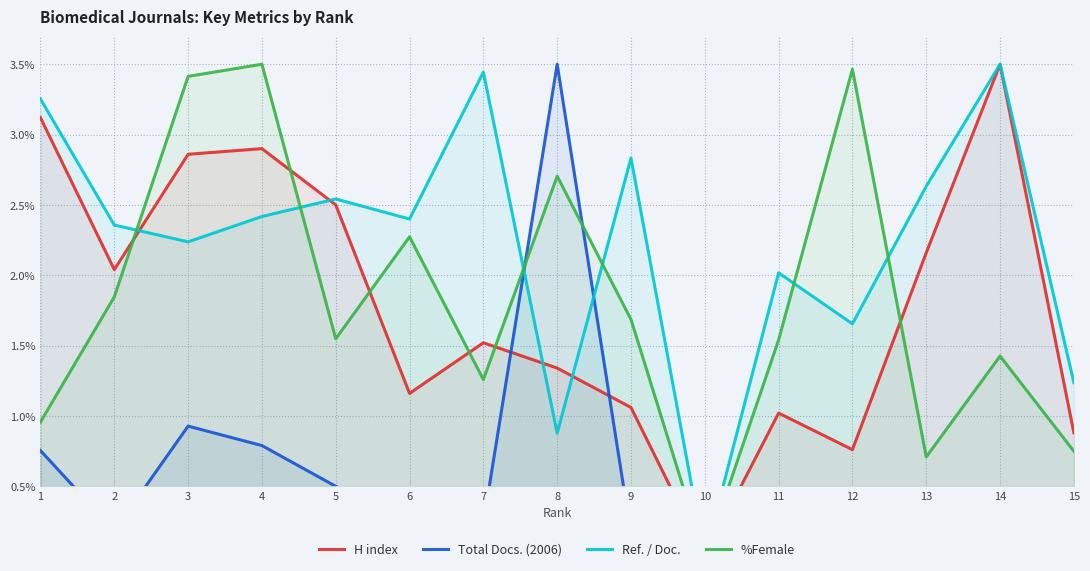

Reading left to right, extract all data points from this chart.

H index: 3.1	2.0	2.9	2.9	2.5	1.2	1.5	1.3	1.1	0.0	1.0	0.8	2.2	3.5	0.9
Total Docs. (2006): 0.8	0.2	0.9	0.8	0.5	0.3	0.2	3.5	0.2	0.0	0.3	0.1	0.1	0.1	0.2
Ref. / Doc.: 3.3	2.4	2.2	2.4	2.5	2.4	3.4	0.9	2.8	0.0	2.0	1.7	2.6	3.5	1.2
%Female: 1.0	1.8	3.4	3.5	1.5	2.3	1.3	2.7	1.7	0.0	1.5	3.5	0.7	1.4	0.7